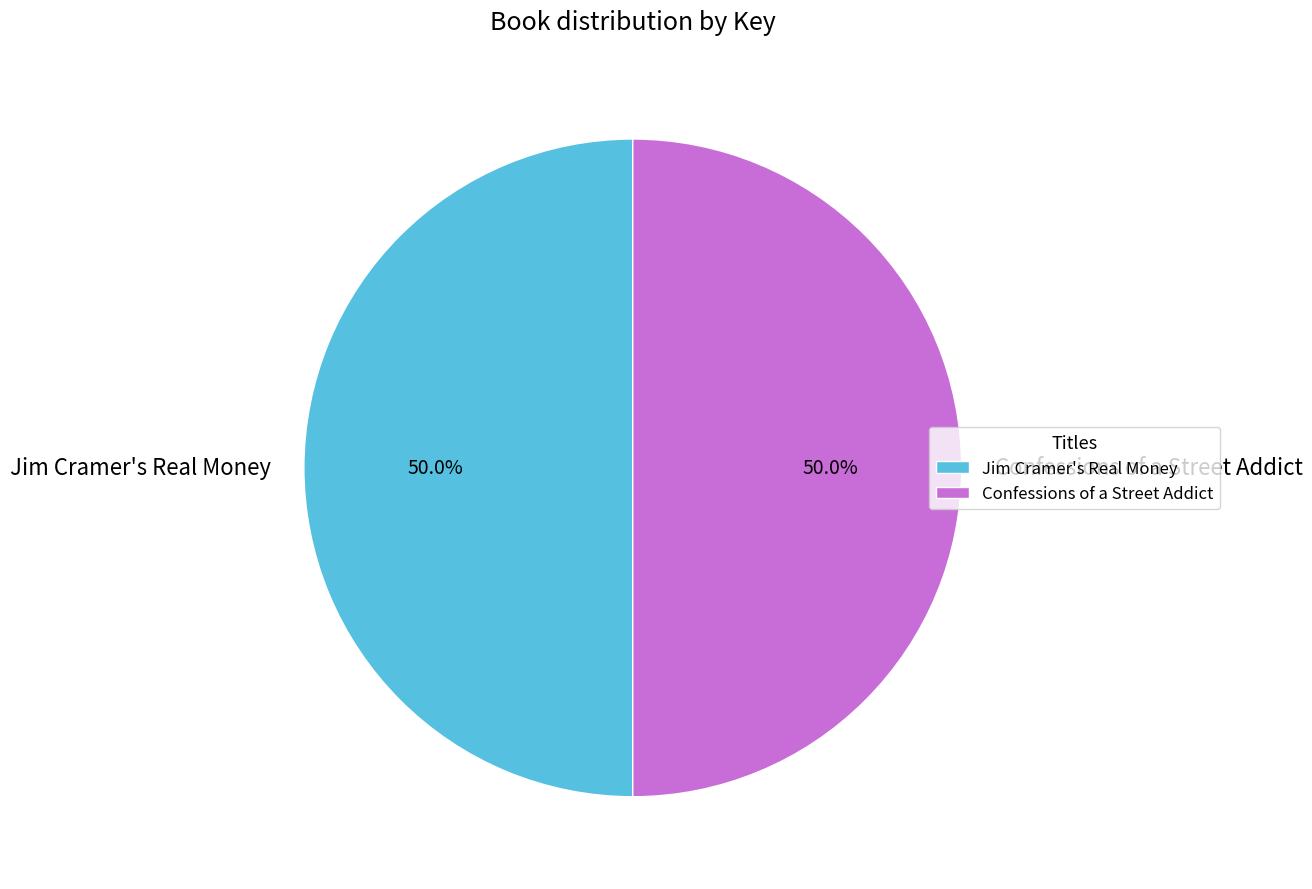

Count the number of slices in the pie.

2